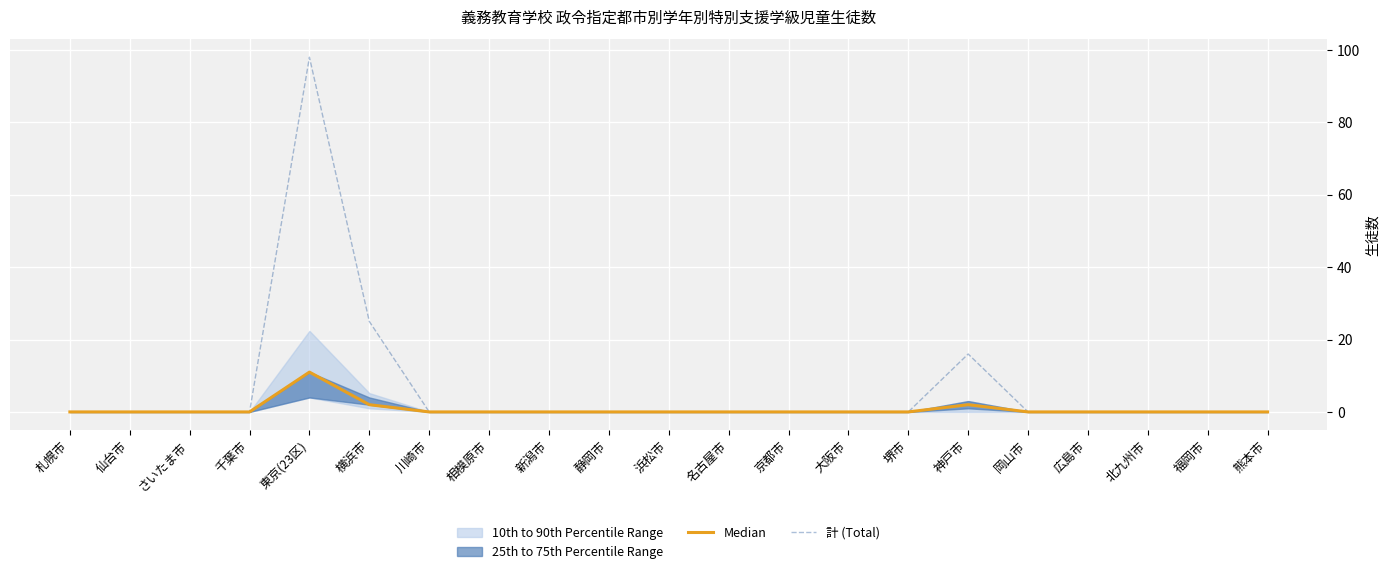

Which category has the highest value in the 計 (Total) series?

東京(23区)